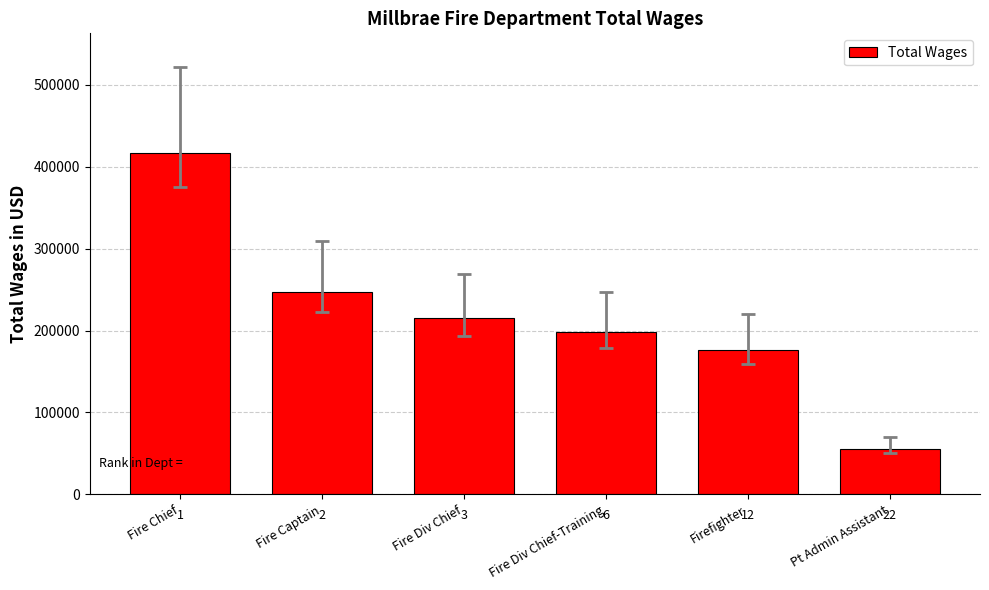

Does the chart contain any negative values?

No